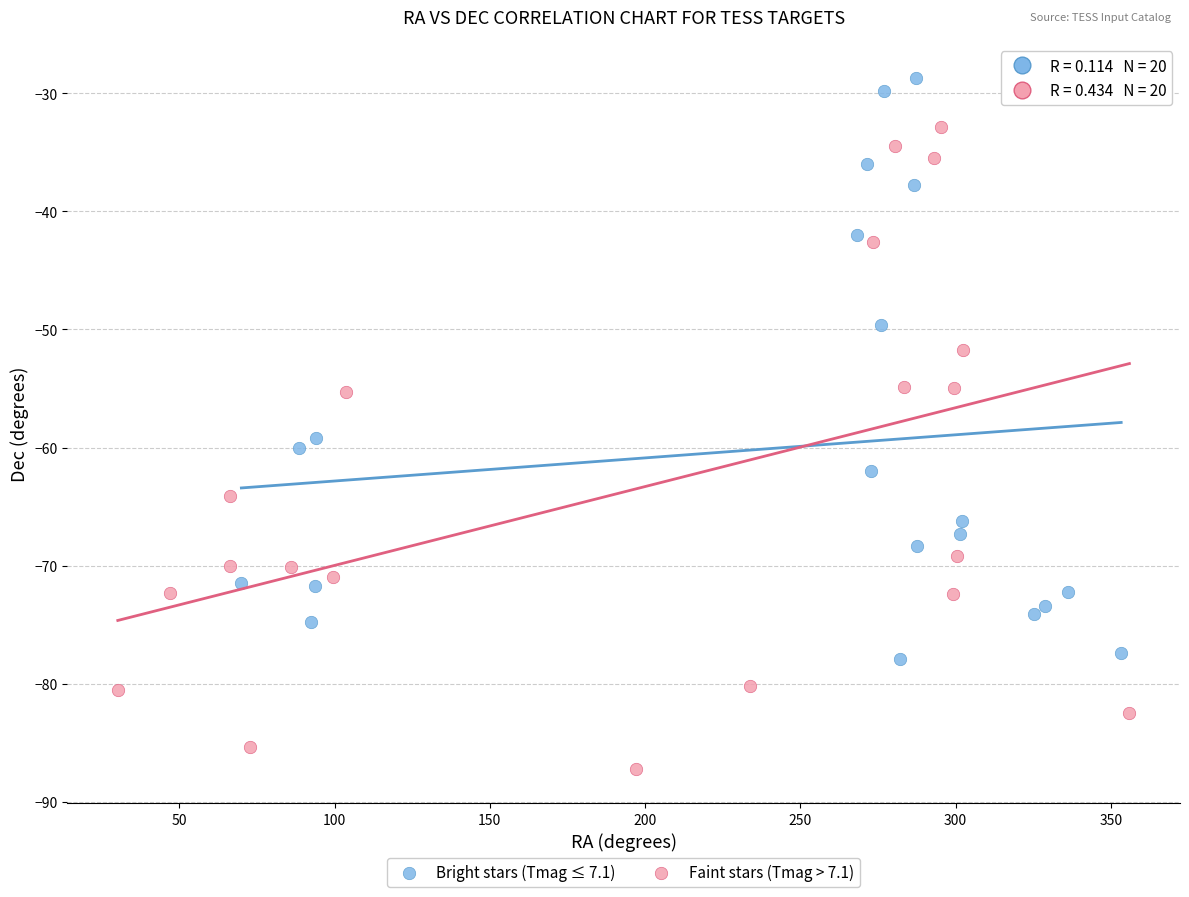

Which series reaches the maximum Y coordinate?

Bright stars (Tmag ≤ 7.1)